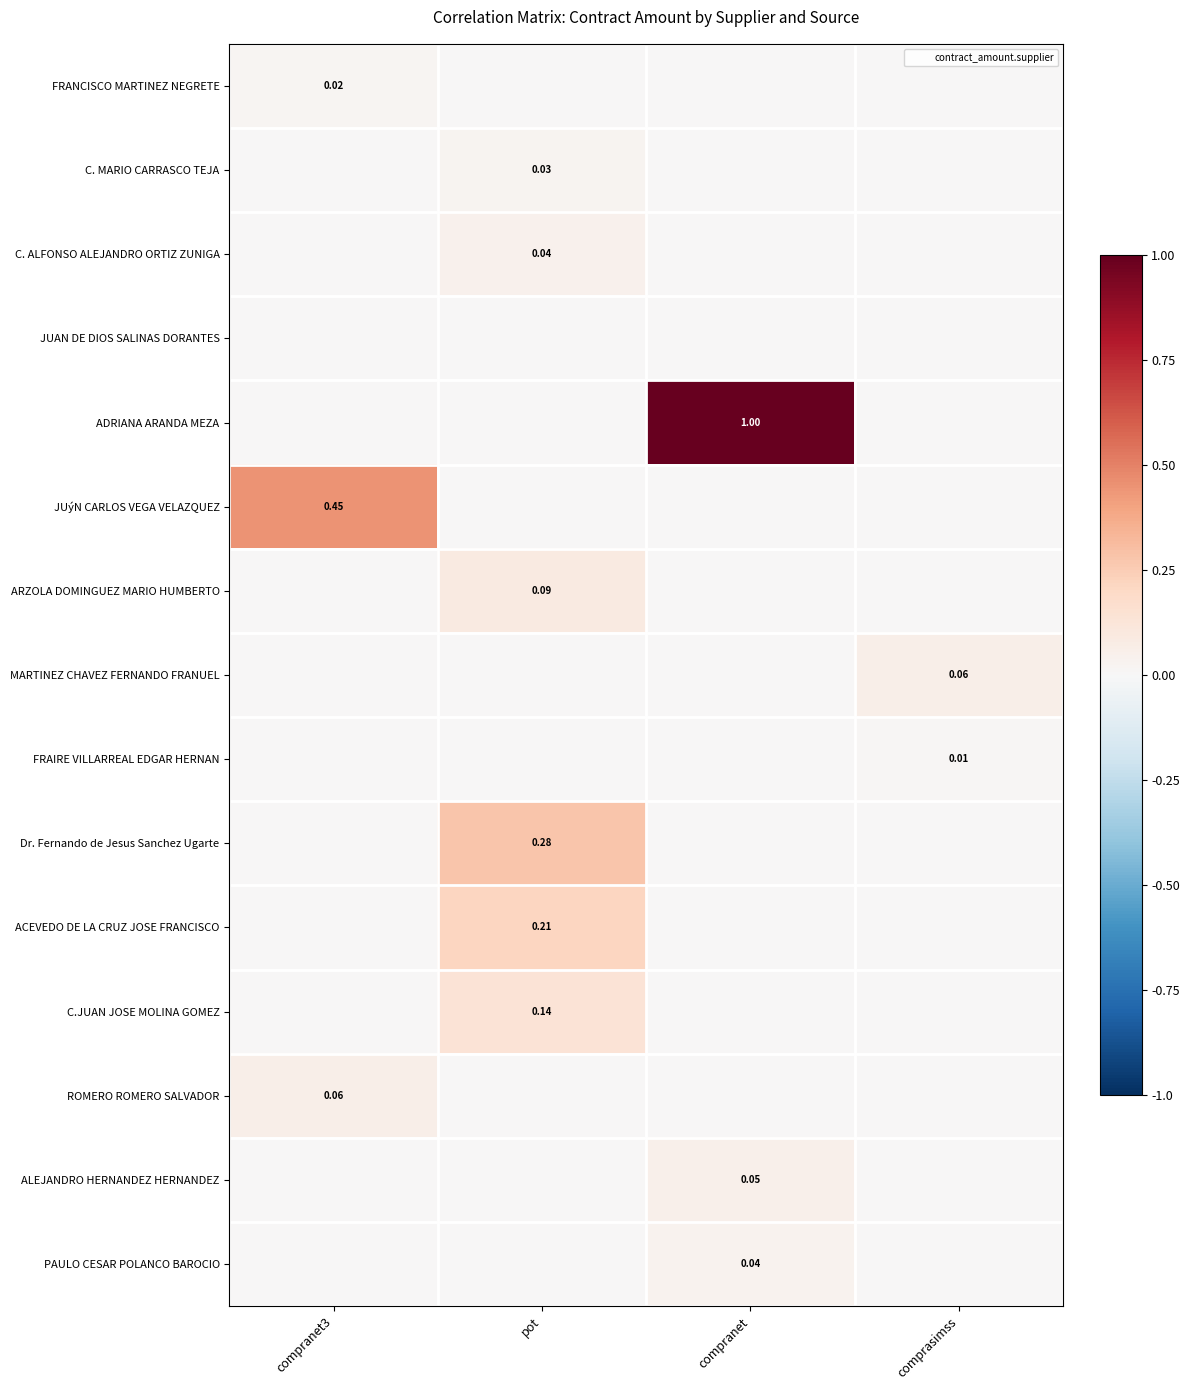

How many distinct data groups are displayed?

15